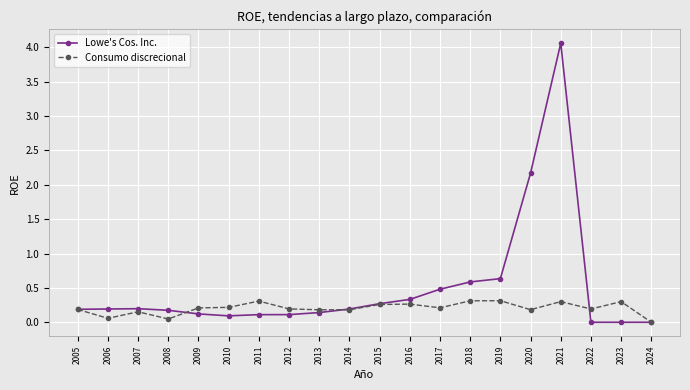

Where is the first local maximum for Consumo discrecional?

2007